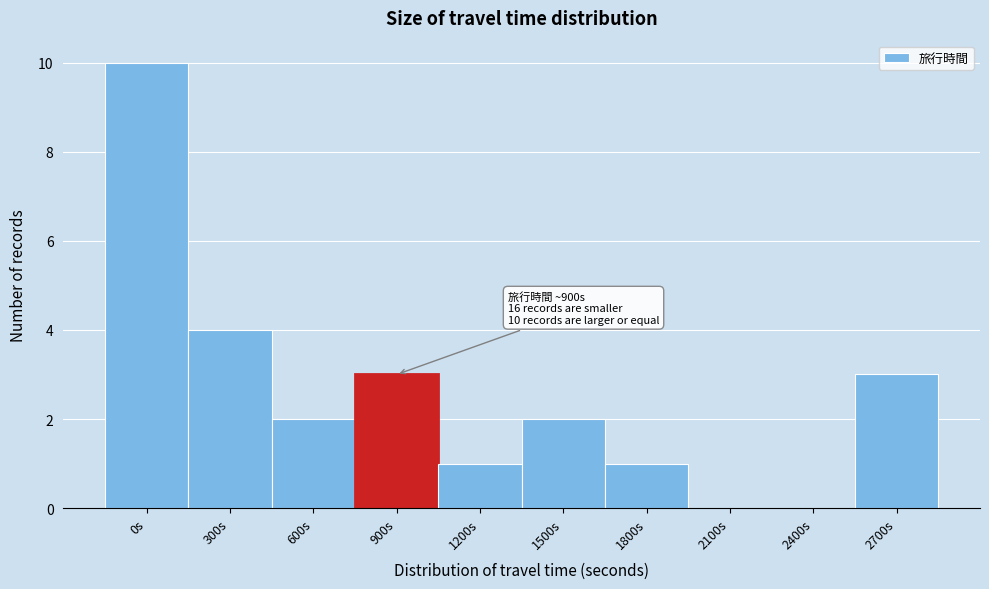

Reading left to right, what are all the values shown in this chart?

0s=10	300s=4	600s=2	900s=3	1200s=1	1500s=2	1800s=1	2100s=0	2400s=0	2700s=3